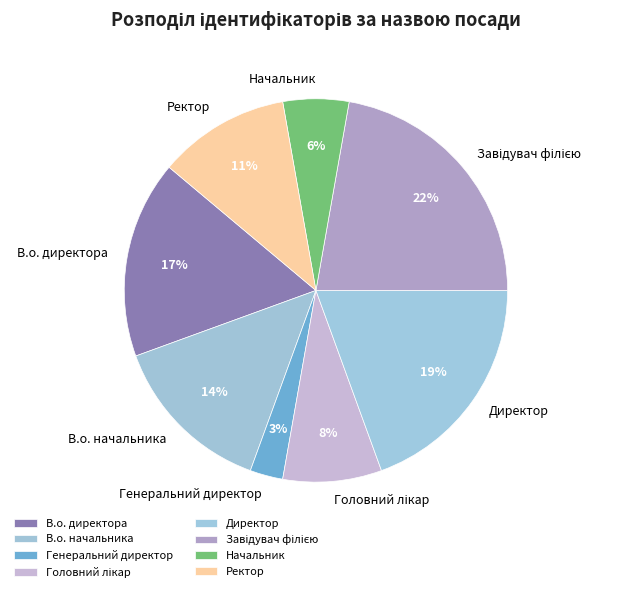

Do В.о. директора and Ректор together represent more than half of the pie?

No